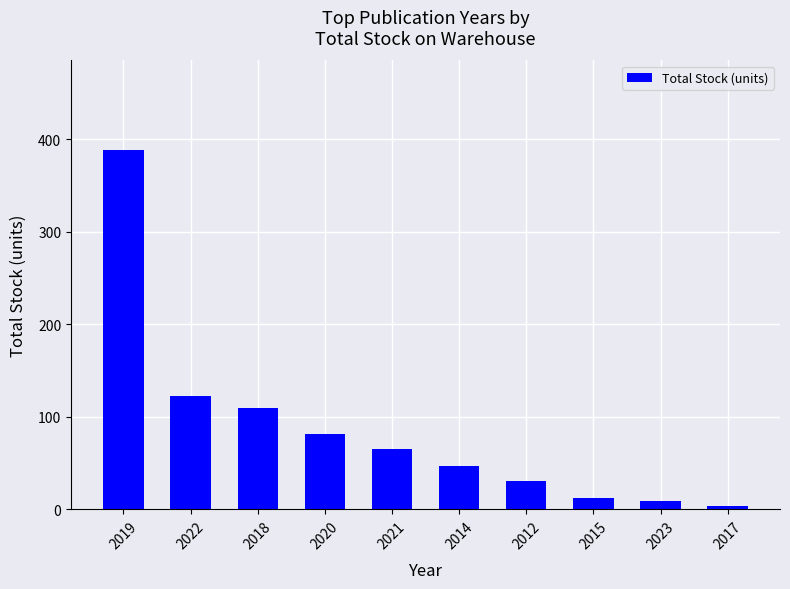

The value at 2019 is 519. True or false?

False